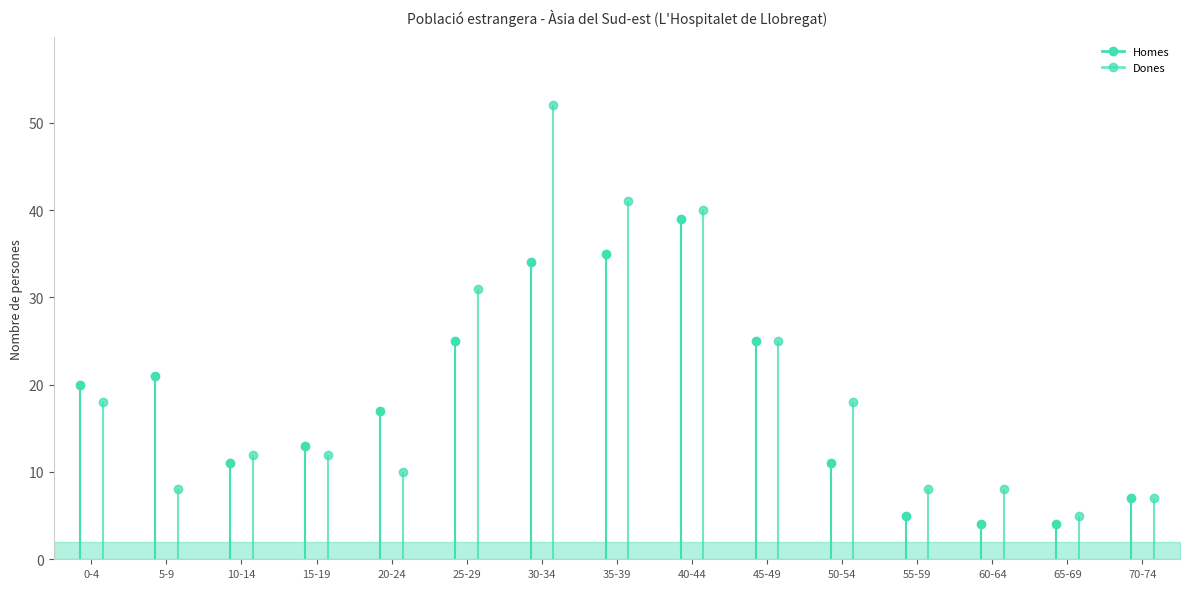

What is the difference between the highest and lowest values at 50-54?

7